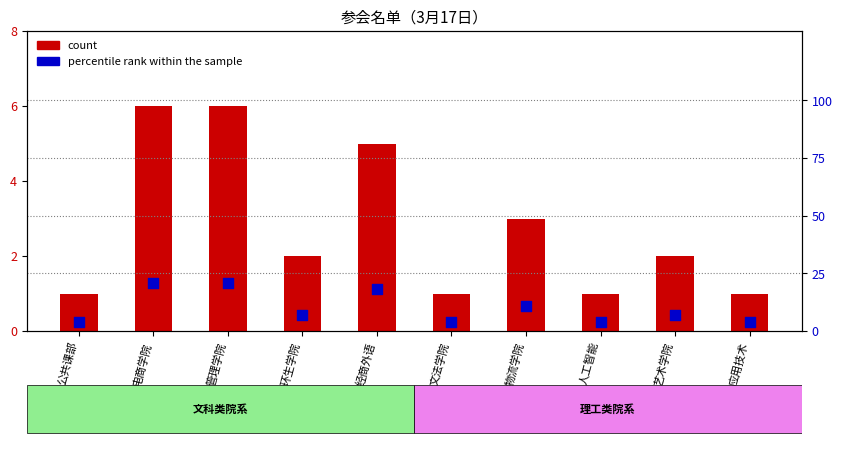

Which series reaches the minimum Y coordinate?

count